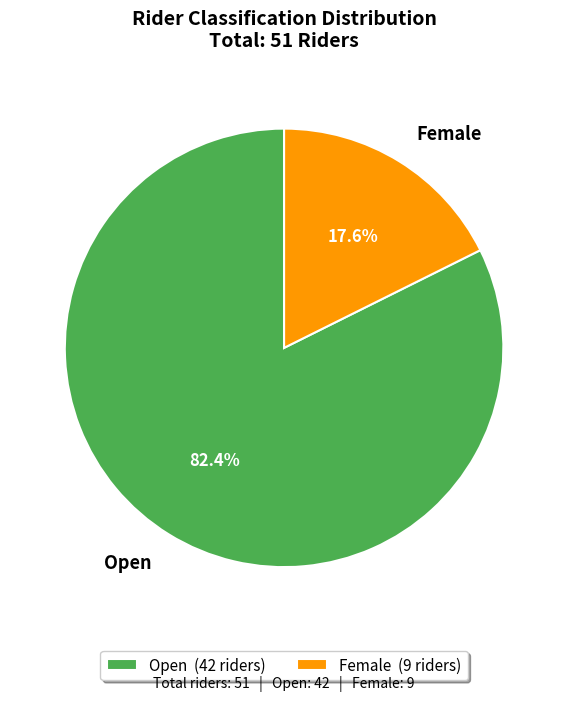

Is it true that Female is 18% of the pie?

True